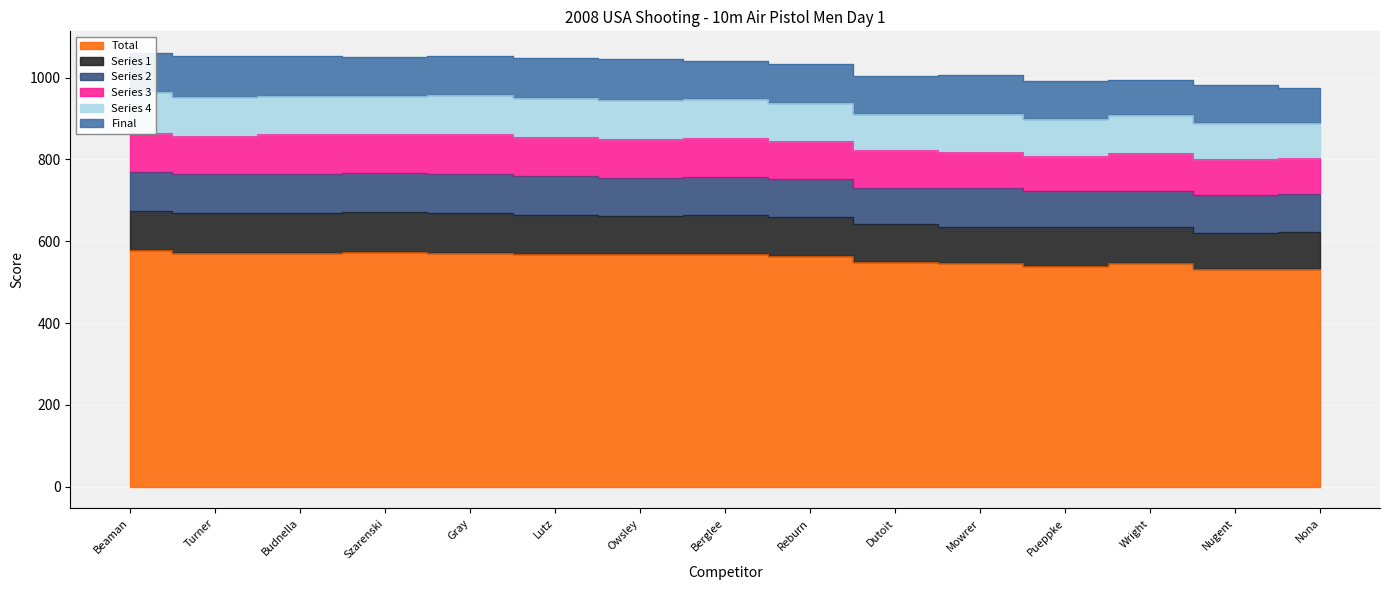

Reading left to right, list all the values displayed in this chart.

Total: Beaman=578.0	Turner=572.0	Budnella=572.0	Szarenski=574.0	Gray=572.0	Lutz=569.0	Owsley=568.0	Berglee=569.0	Reburn=564.0	Dutoit=550.0	Mowrer=547.0	Pueppke=540.0	Wright=546.0	Nugent=532.0	Nona=533.0
Series 1: Beaman=97.0	Turner=96.0	Budnella=96.0	Szarenski=98.0	Gray=98.0	Lutz=95.0	Owsley=94.0	Berglee=96.0	Reburn=95.0	Dutoit=91.0	Mowrer=88.0	Pueppke=95.0	Wright=90.0	Nugent=89.0	Nona=90.0
Series 2: Beaman=94.0	Turner=97.0	Budnella=96.0	Szarenski=95.0	Gray=94.0	Lutz=95.0	Owsley=92.0	Berglee=92.0	Reburn=94.0	Dutoit=90.0	Mowrer=95.0	Pueppke=87.0	Wright=87.0	Nugent=91.0	Nona=93.0
Series 3: Beaman=96.0	Turner=93.0	Budnella=98.0	Szarenski=94.0	Gray=98.0	Lutz=95.0	Owsley=95.0	Berglee=95.0	Reburn=93.0	Dutoit=93.0	Mowrer=88.0	Pueppke=87.0	Wright=92.0	Nugent=89.0	Nona=88.0
Series 4: Beaman=100.0	Turner=95.0	Budnella=92.0	Szarenski=94.0	Gray=95.0	Lutz=95.0	Owsley=96.0	Berglee=96.0	Reburn=93.0	Dutoit=87.0	Mowrer=93.0	Pueppke=90.0	Wright=93.0	Nugent=89.0	Nona=86.0
Final: Beaman=95.1	Turner=99.4	Budnella=98.2	Szarenski=95.7	Gray=96.9	Lutz=99.8	Owsley=100.8	Berglee=92.2	Reburn=93.8	Dutoit=94.0	Mowrer=94.9	Pueppke=92.5	Wright=85.1	Nugent=91.2	Nona=85.0